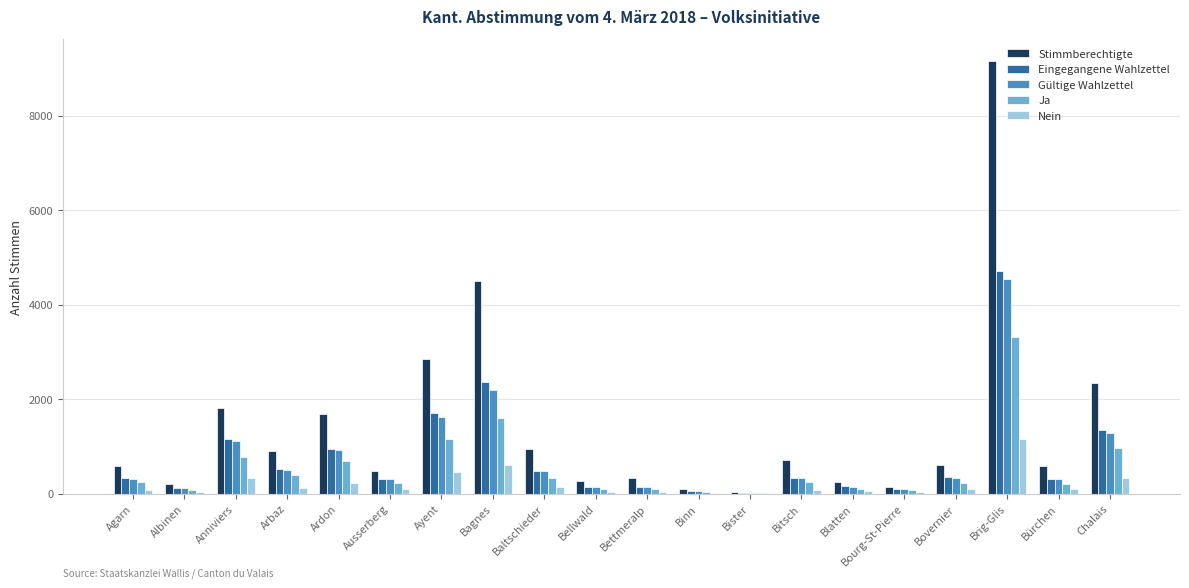

What is the sum of all Eingegangene Wahlzettel values?

15616